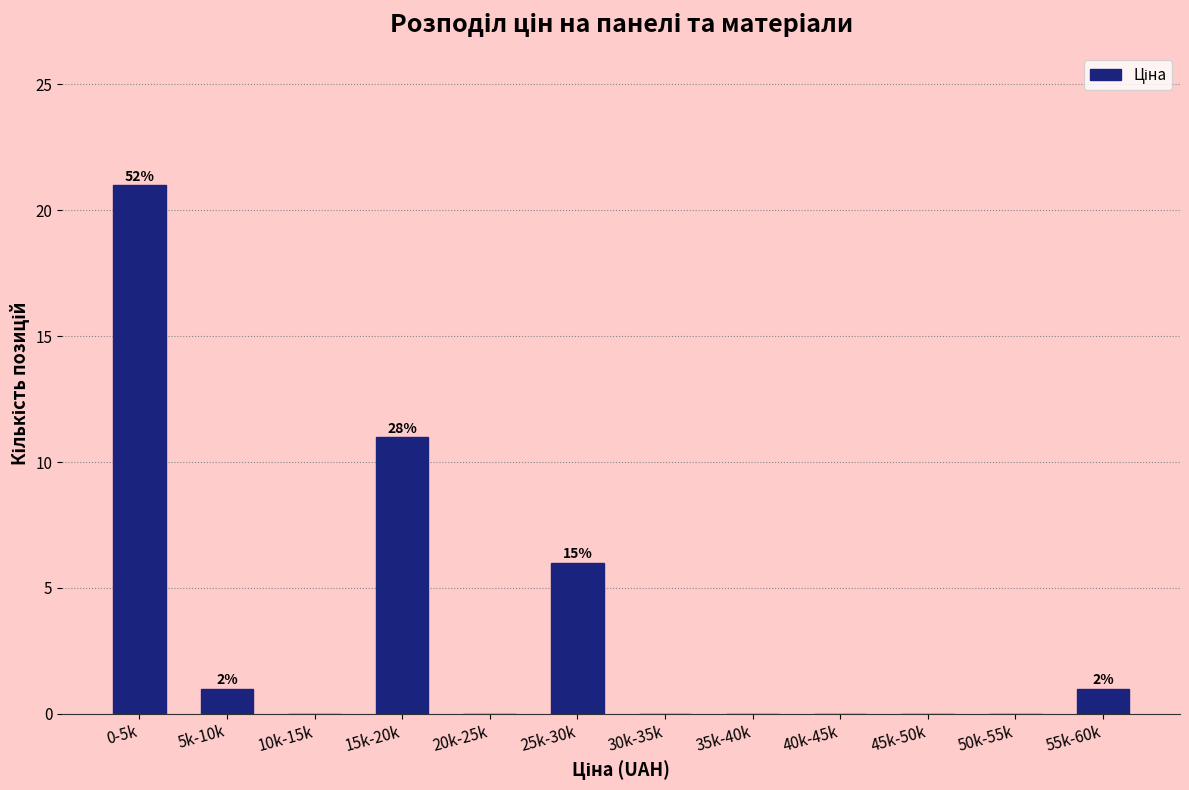

Reading right to left, list all the values displayed in this chart.

55k-60k=1	50k-55k=0	45k-50k=0	40k-45k=0	35k-40k=0	30k-35k=0	25k-30k=6	20k-25k=0	15k-20k=11	10k-15k=0	5k-10k=1	0-5k=21